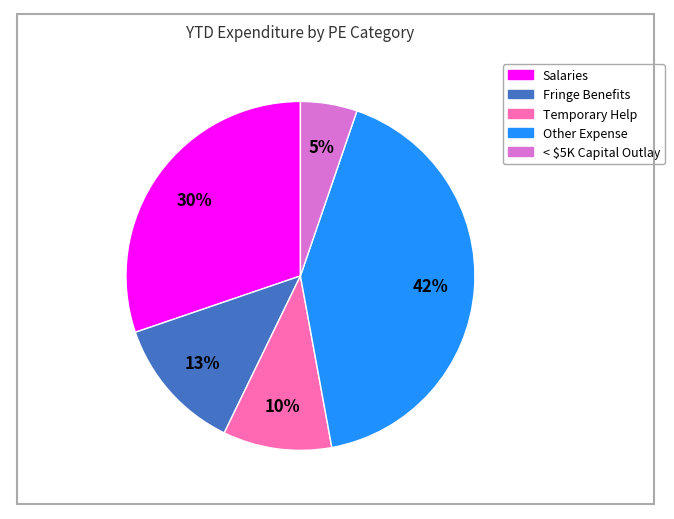

To the nearest percent, what portion does Fringe Benefits represent?

13%